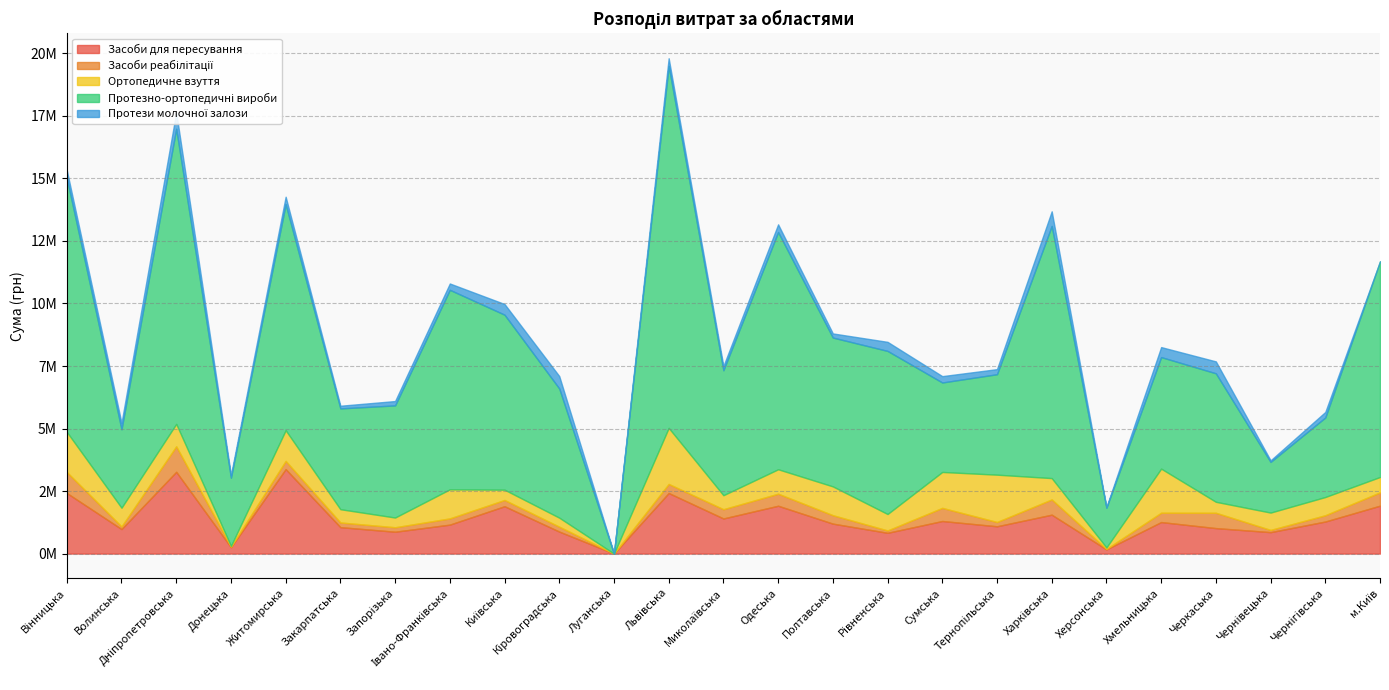

What is the value of the Протези молочної залози point at the 23rd from the left?

63338